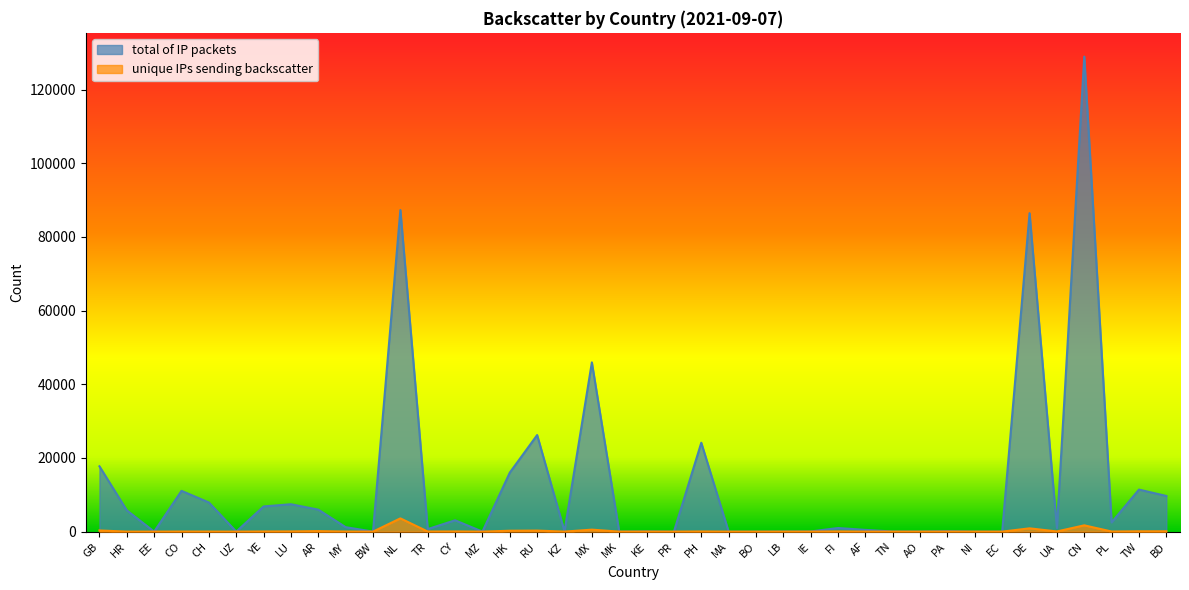

Is it true that total of IP packets equals 16022 at HK?

True